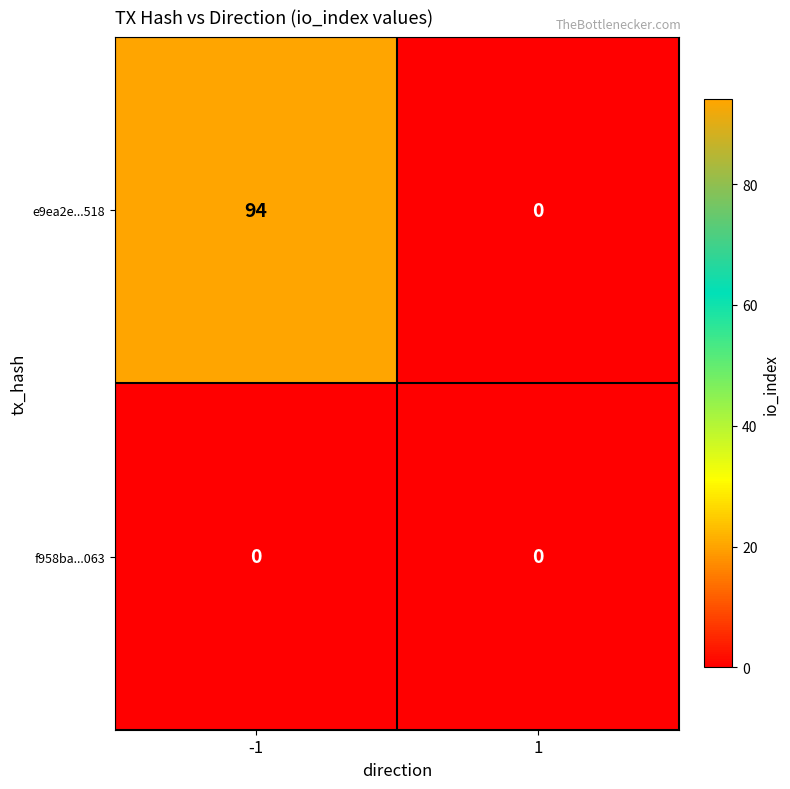

What is the spread (max minus min) of values at -1?

94